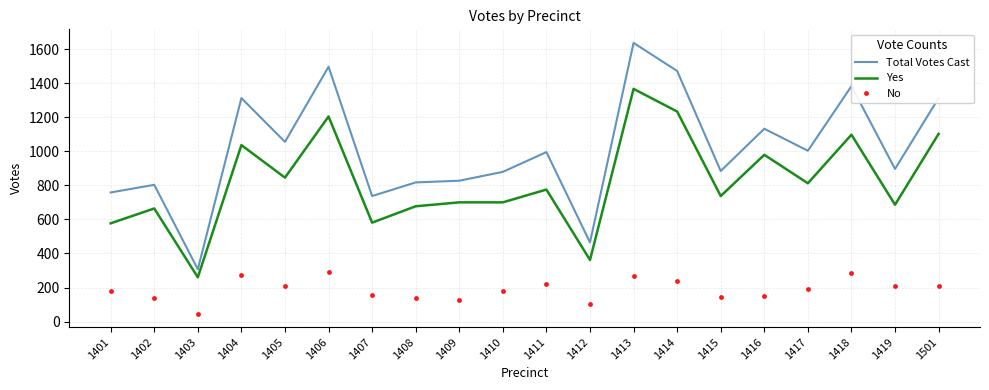

What is the difference between the Yes values at 1414 and 1418?

136